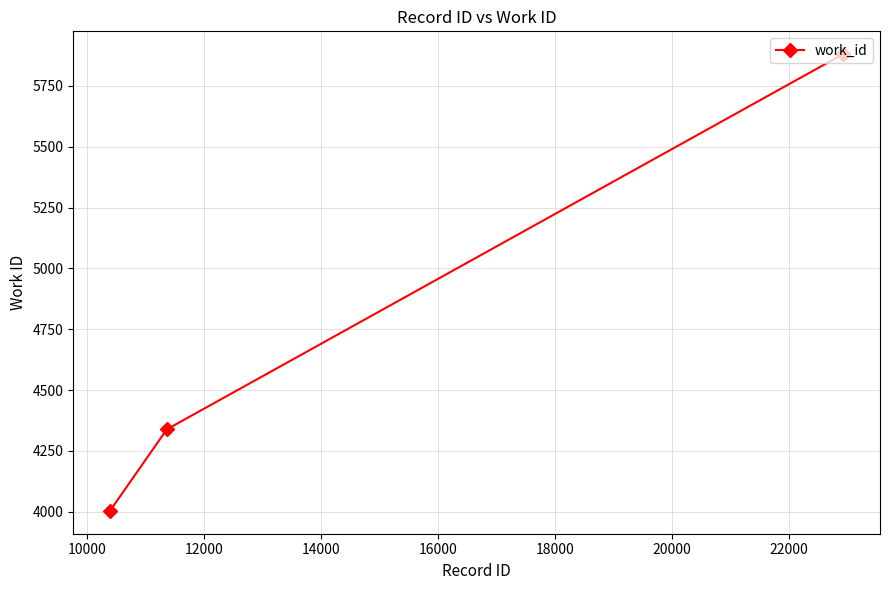

What is the difference between the second highest and second lowest values?

1541